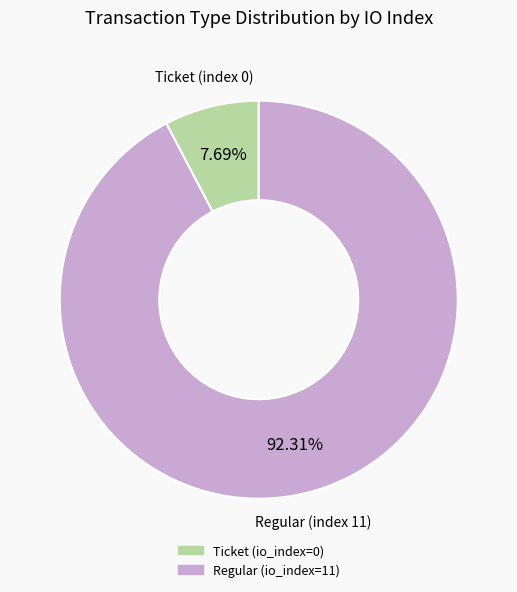

Is there any slice that represents more than half of the pie?

Yes